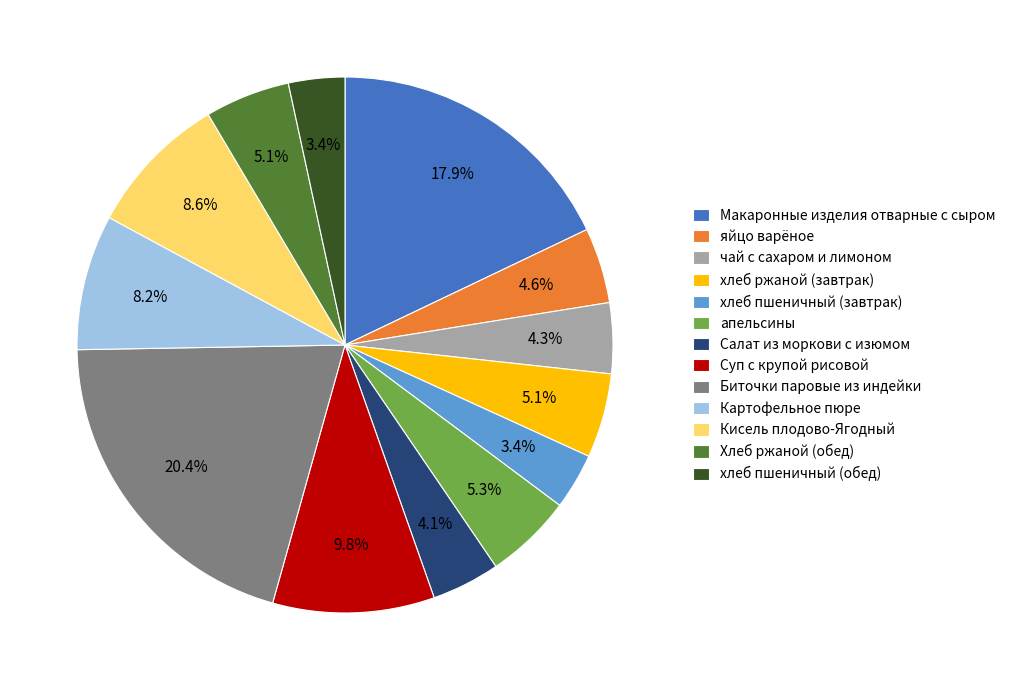

Which category has the biggest portion of the pie?

Биточки паровые из индейки